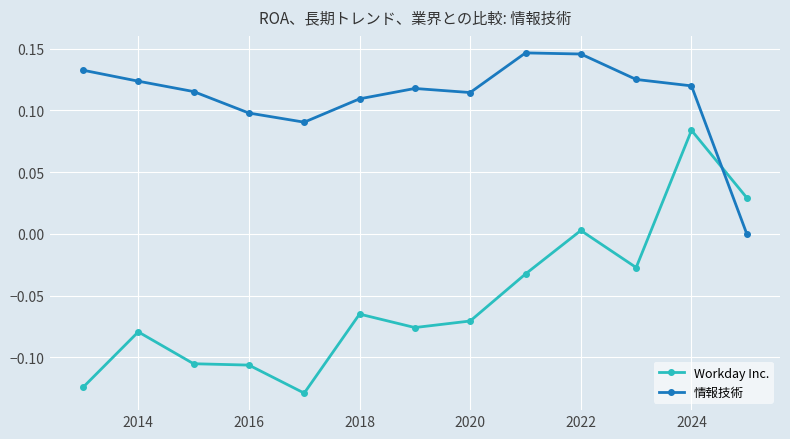

In 情報技術, how many points are higher than both neighbors (excluding endpoints)?

2